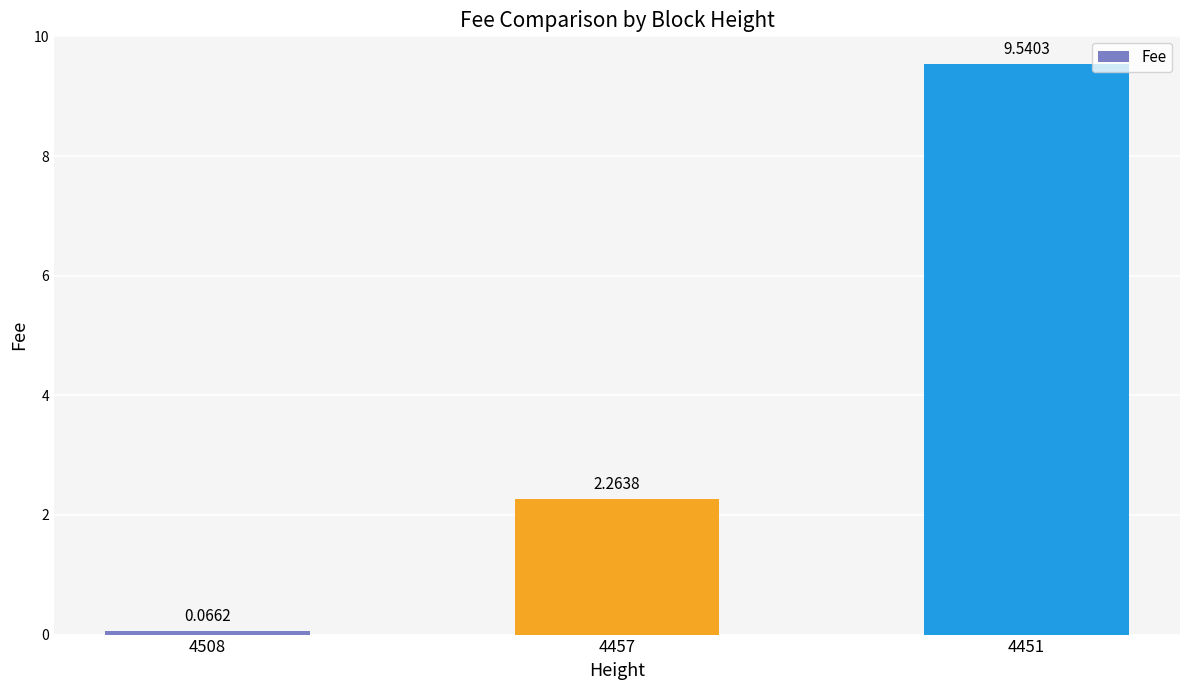

List the labels in order of value, smallest first.

4508, 4457, 4451